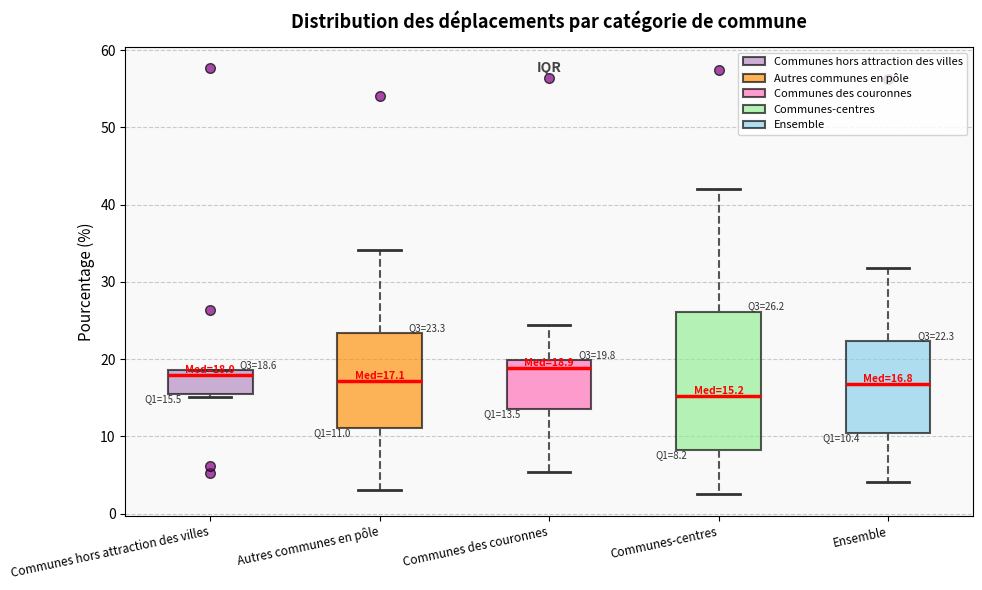

Which box is the tallest, from its lower edge to its upper edge?

Communes-centres